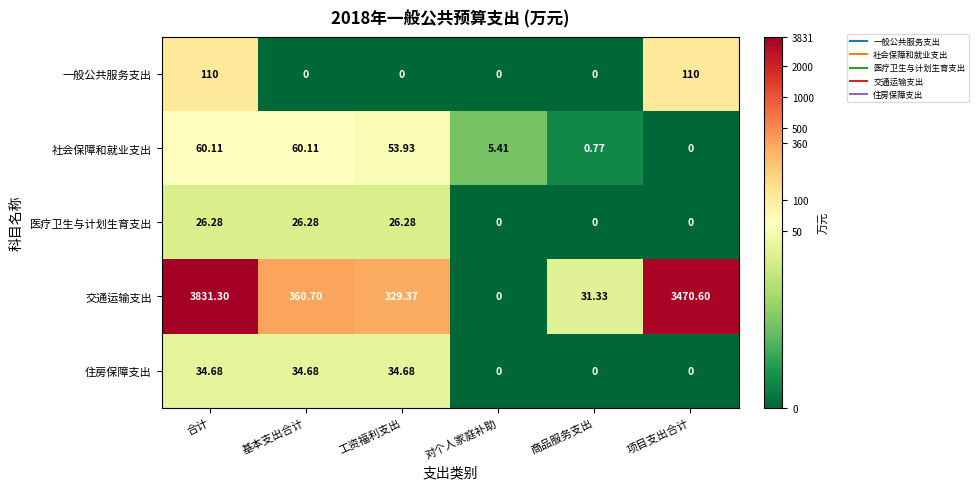

At which category is the sum across all series the highest?

合计